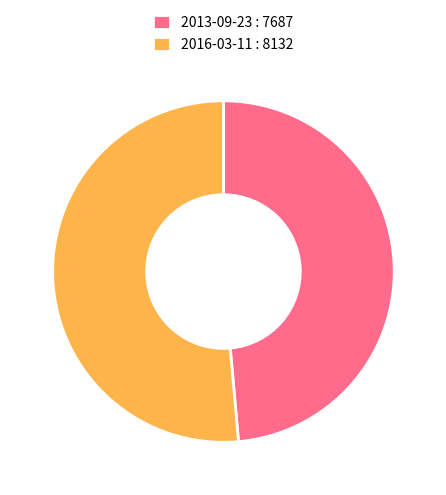

Between 2016-03-11 and 2013-09-23, which is larger?

2016-03-11